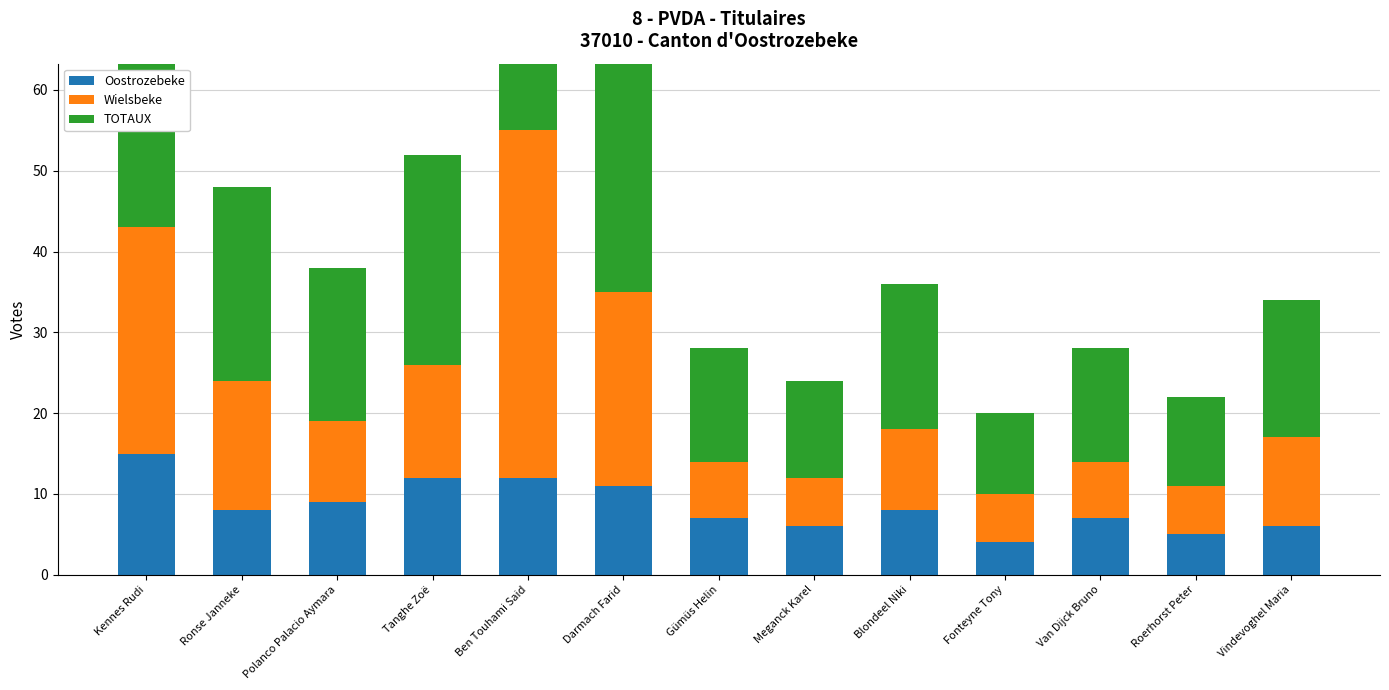

Where is TOTAUX nearest to the value 32?

Darmach Farid